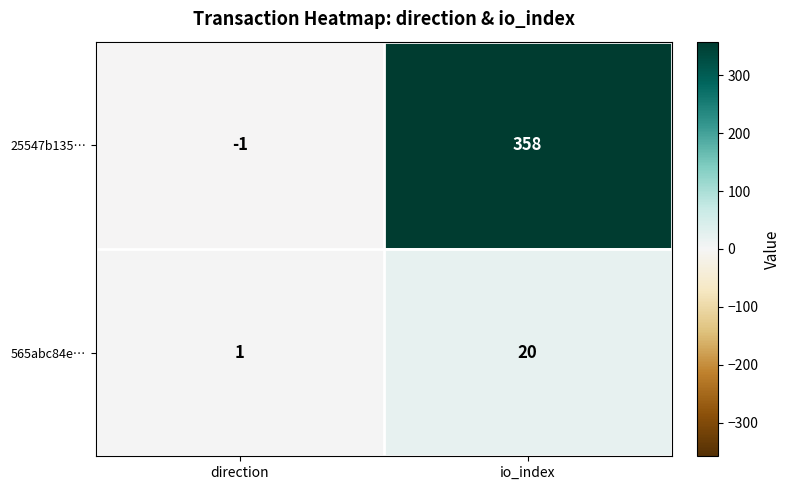

Which series has the largest total across all categories?

25547b135…